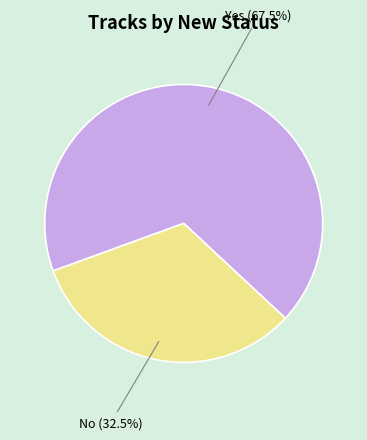

Which slice is the largest?

Yes